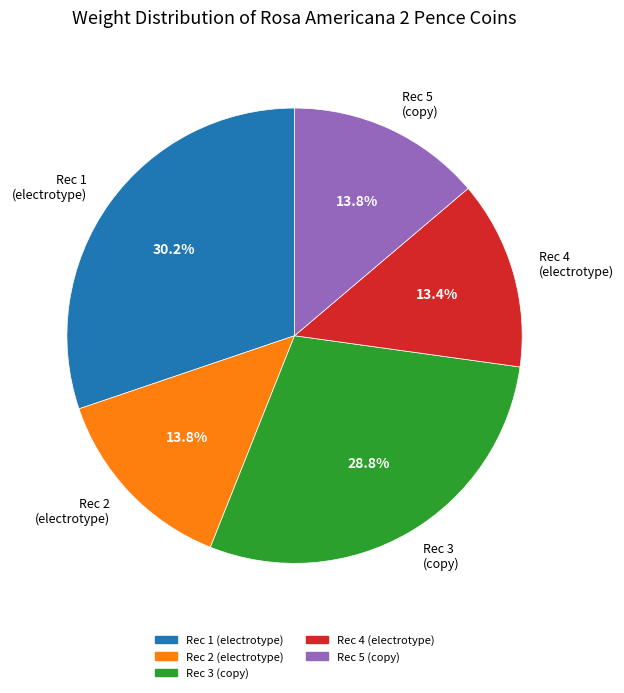

How much of the chart is everything except Rec 1 (electrotype)?

69.8%